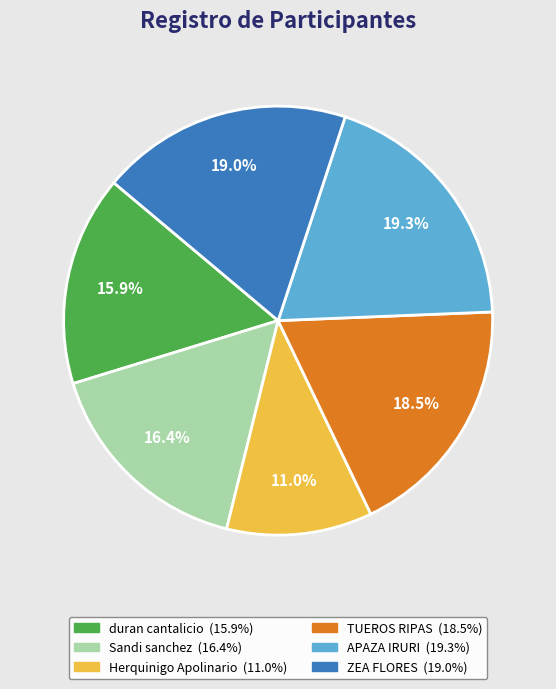

To the nearest percent, what is the combined percentage of duran cantalicio and Herquinigo Apolinario?

27%